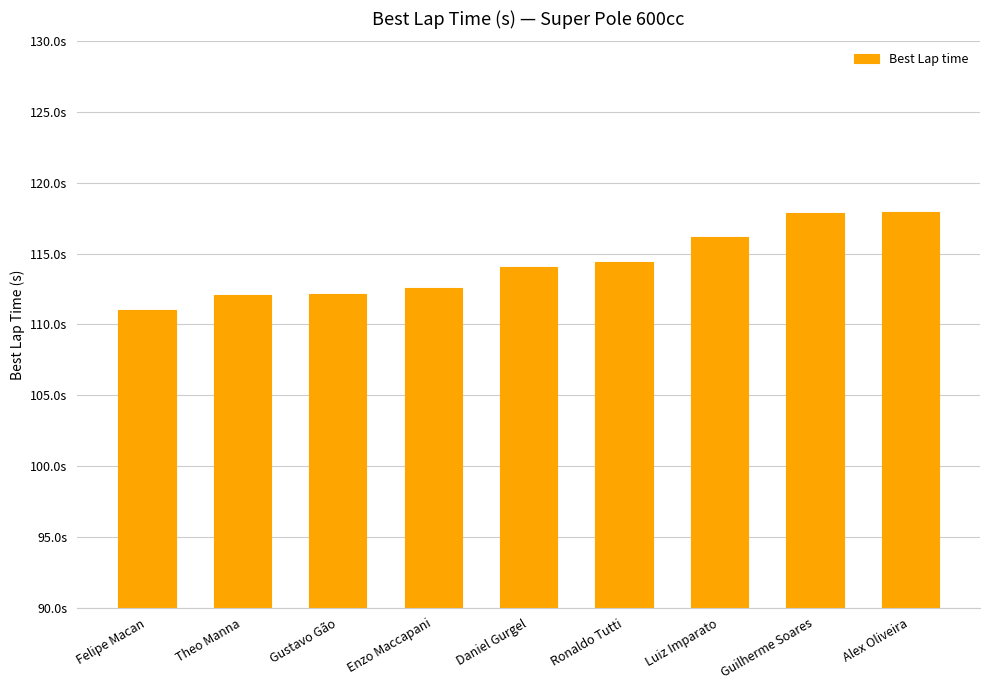

Rank the categories by value from lowest to highest.

Felipe Macan, Theo Manna, Gustavo Gão, Enzo Maccapani, Daniel Gurgel, Ronaldo Tutti, Luiz Imparato, Guilherme Soares, Alex Oliveira